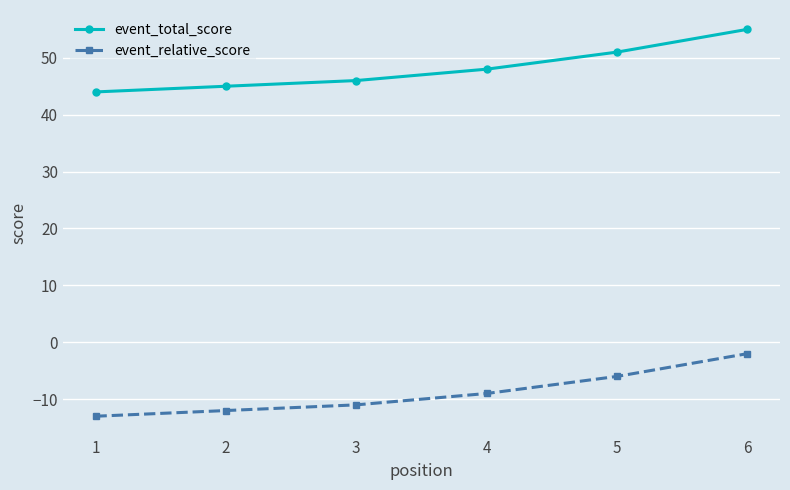

What is the difference between the second highest and minimum values in the event_relative_score series?

7